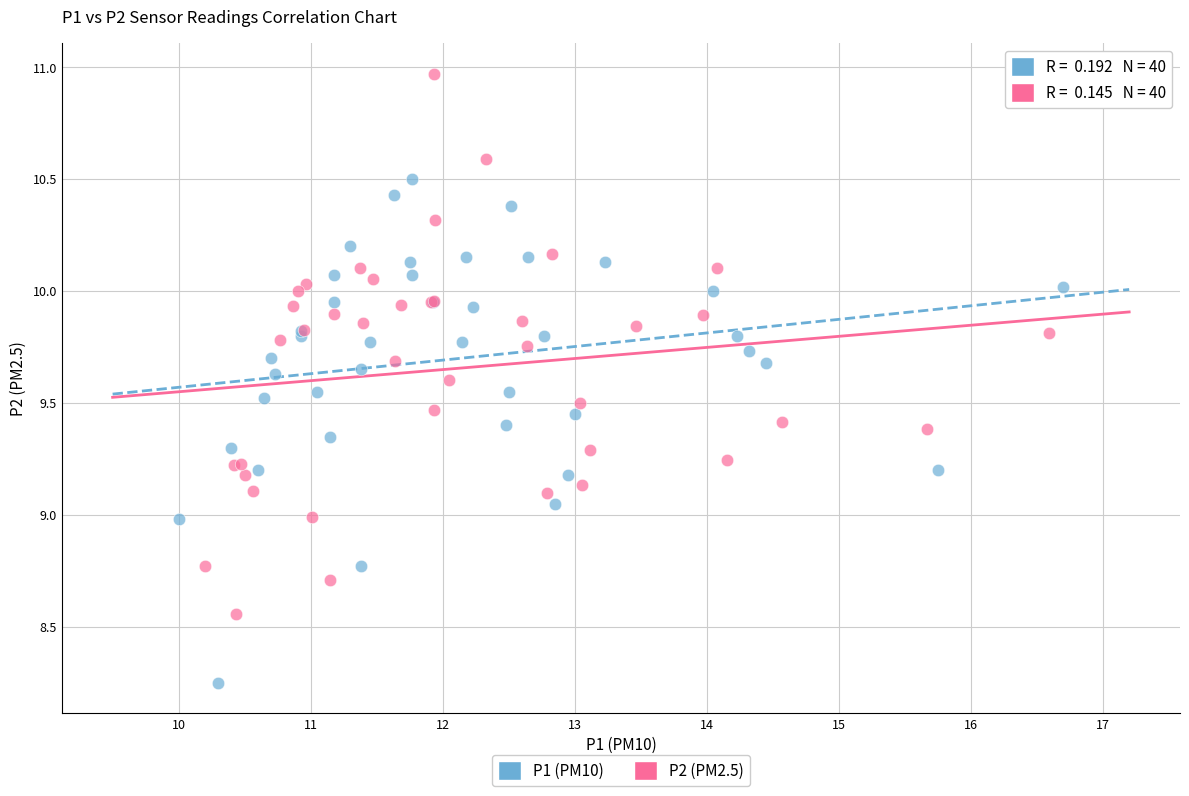

Which series reaches the maximum Y coordinate?

P2 (PM2.5)